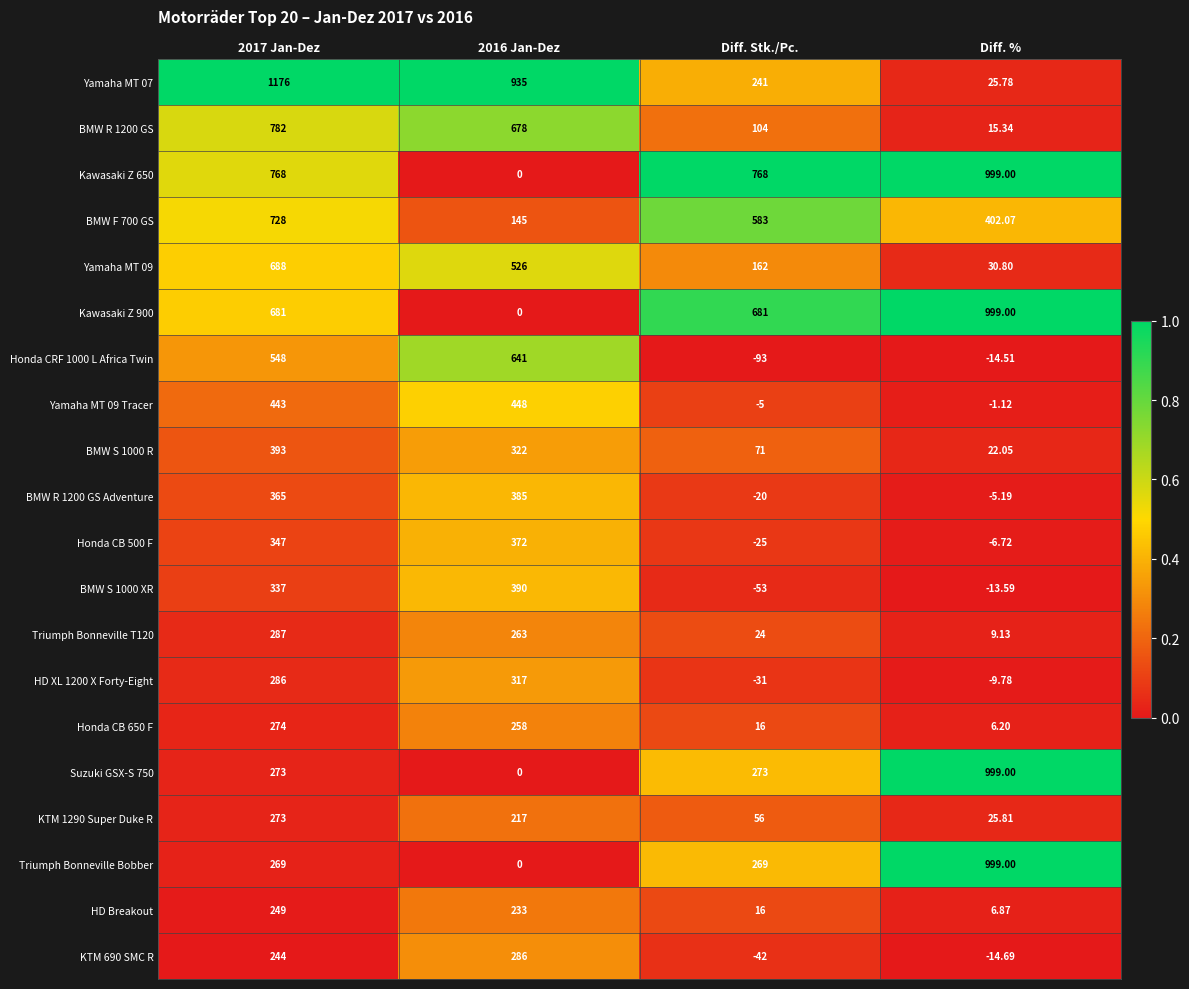

Is the value of Yamaha MT 09 at Diff. Stk./Pc. greater than the value of HD XL 1200 X Forty-Eight at 2017 Jan-Dez?

No